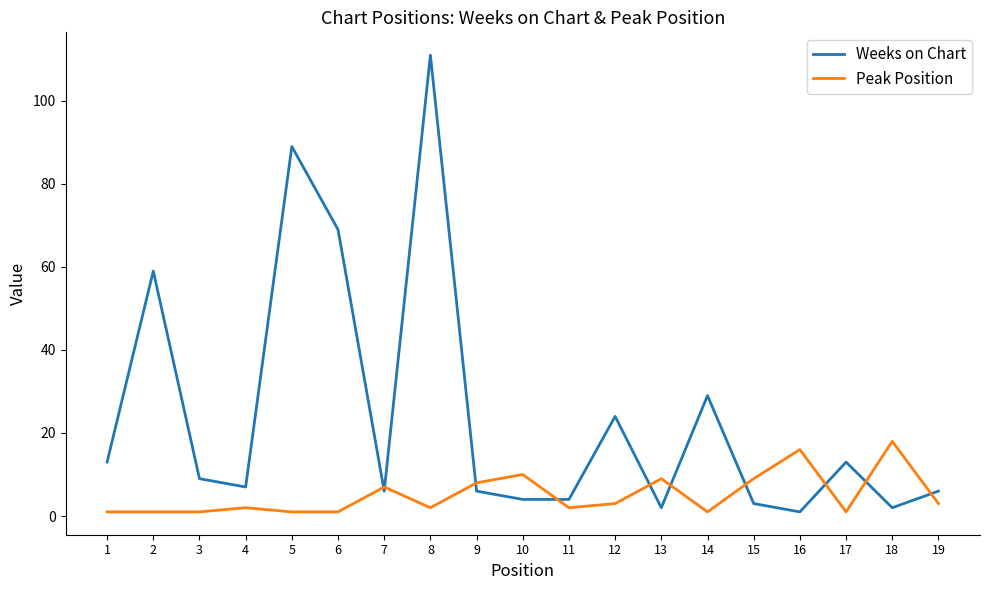

At which label does Weeks on Chart reach its minimum?

16